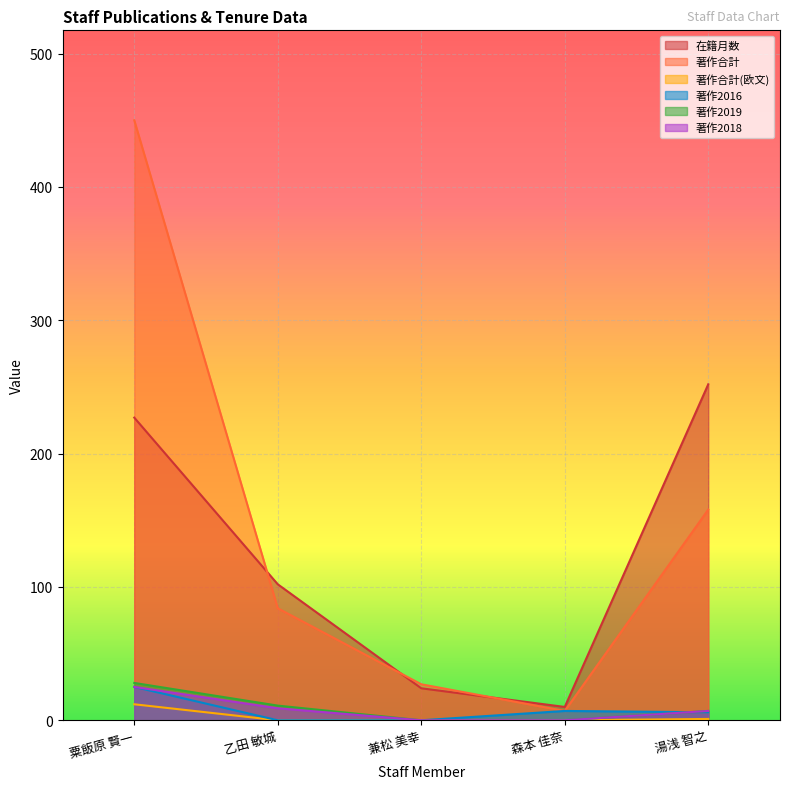

The value of 著作2019 at 森本 佳奈 is 13. True or false?

False